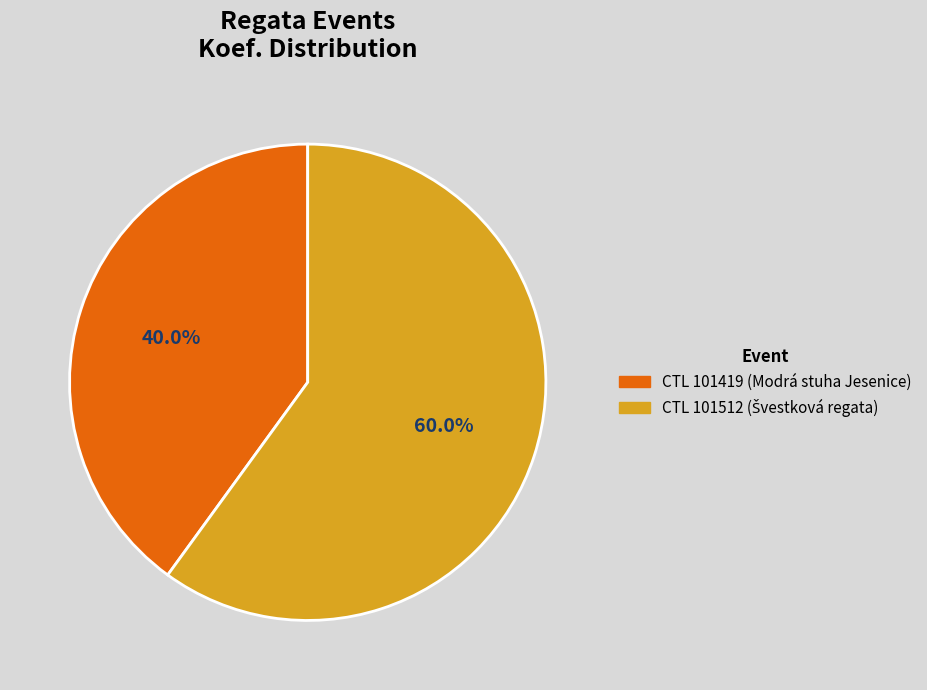

Count the number of slices in the pie.

2